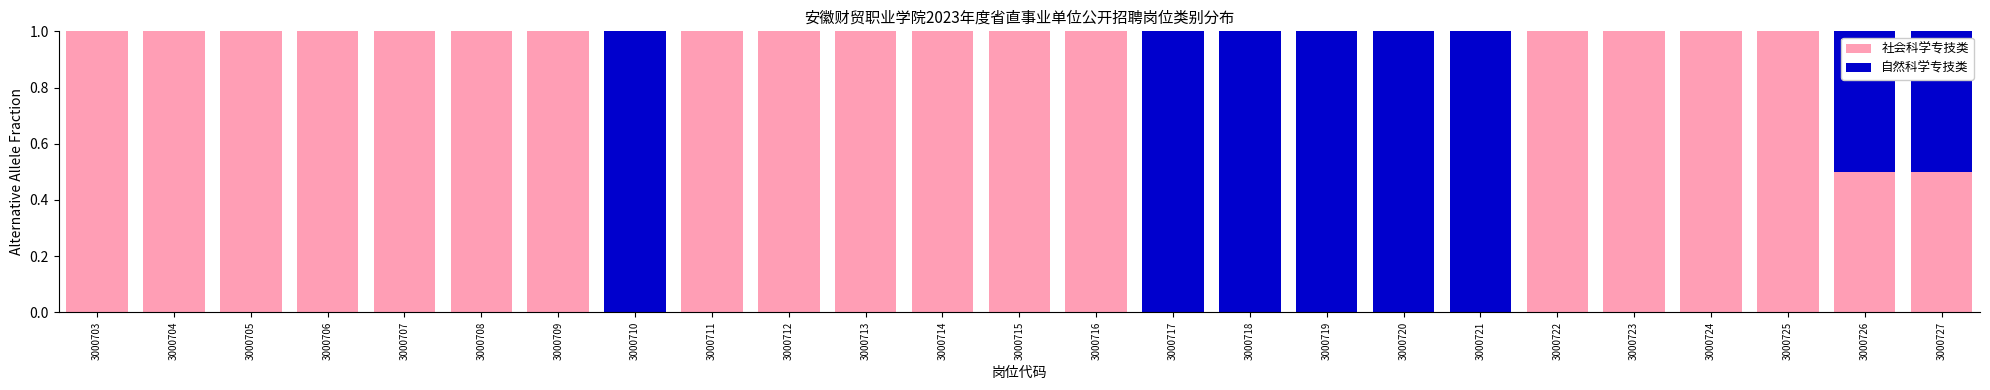

What is the total value across all series at 3000716?

1.0